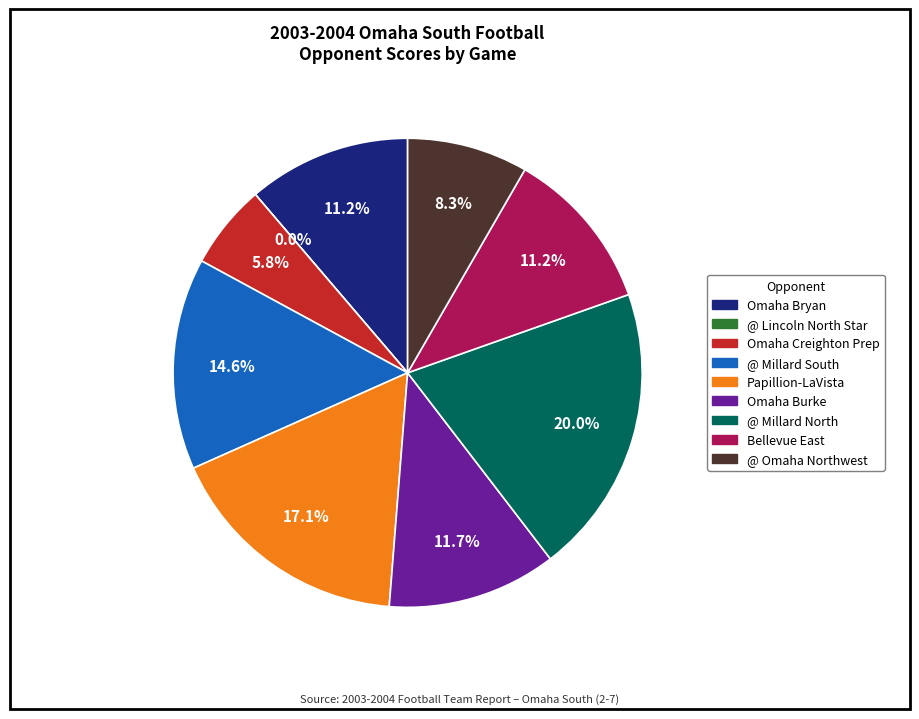

Does any single category account for the majority?

No